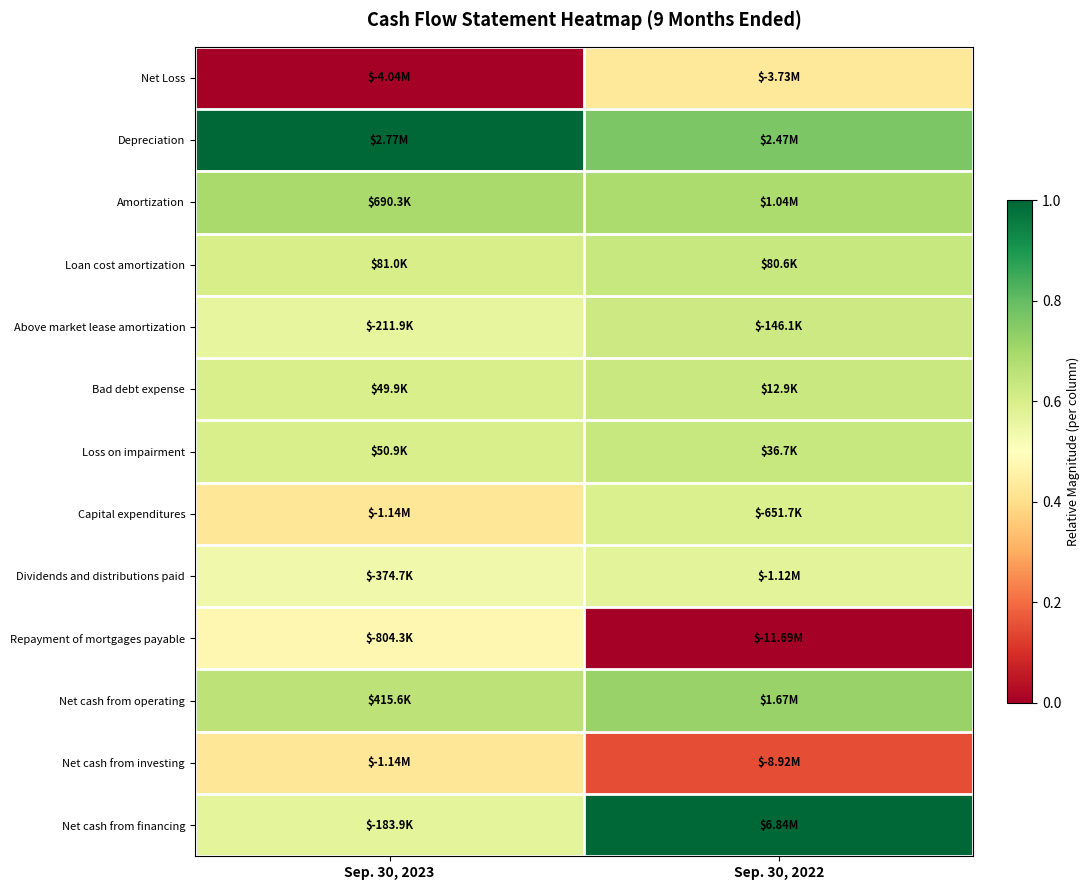

Reading left to right, extract all data points from this chart.

Net Loss: Sep. 30, 2023=0.0	Sep. 30, 2022=0.4
Depreciation: Sep. 30, 2023=1.0	Sep. 30, 2022=0.8
Amortization: Sep. 30, 2023=0.7	Sep. 30, 2022=0.7
Loan cost amortization: Sep. 30, 2023=0.6	Sep. 30, 2022=0.6
Above market lease amortization: Sep. 30, 2023=0.6	Sep. 30, 2022=0.6
Bad debt expense: Sep. 30, 2023=0.6	Sep. 30, 2022=0.6
Loss on impairment: Sep. 30, 2023=0.6	Sep. 30, 2022=0.6
Capital expenditures: Sep. 30, 2023=0.4	Sep. 30, 2022=0.6
Dividends and distributions paid: Sep. 30, 2023=0.5	Sep. 30, 2022=0.6
Repayment of mortgages payable: Sep. 30, 2023=0.5	Sep. 30, 2022=0.0
Net cash from operating: Sep. 30, 2023=0.7	Sep. 30, 2022=0.7
Net cash from investing: Sep. 30, 2023=0.4	Sep. 30, 2022=0.1
Net cash from financing: Sep. 30, 2023=0.6	Sep. 30, 2022=1.0